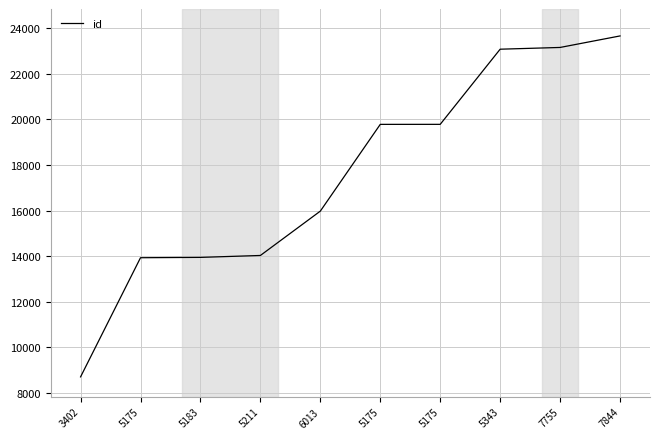

True or false: the data has more than 2 interior local peaks.

False